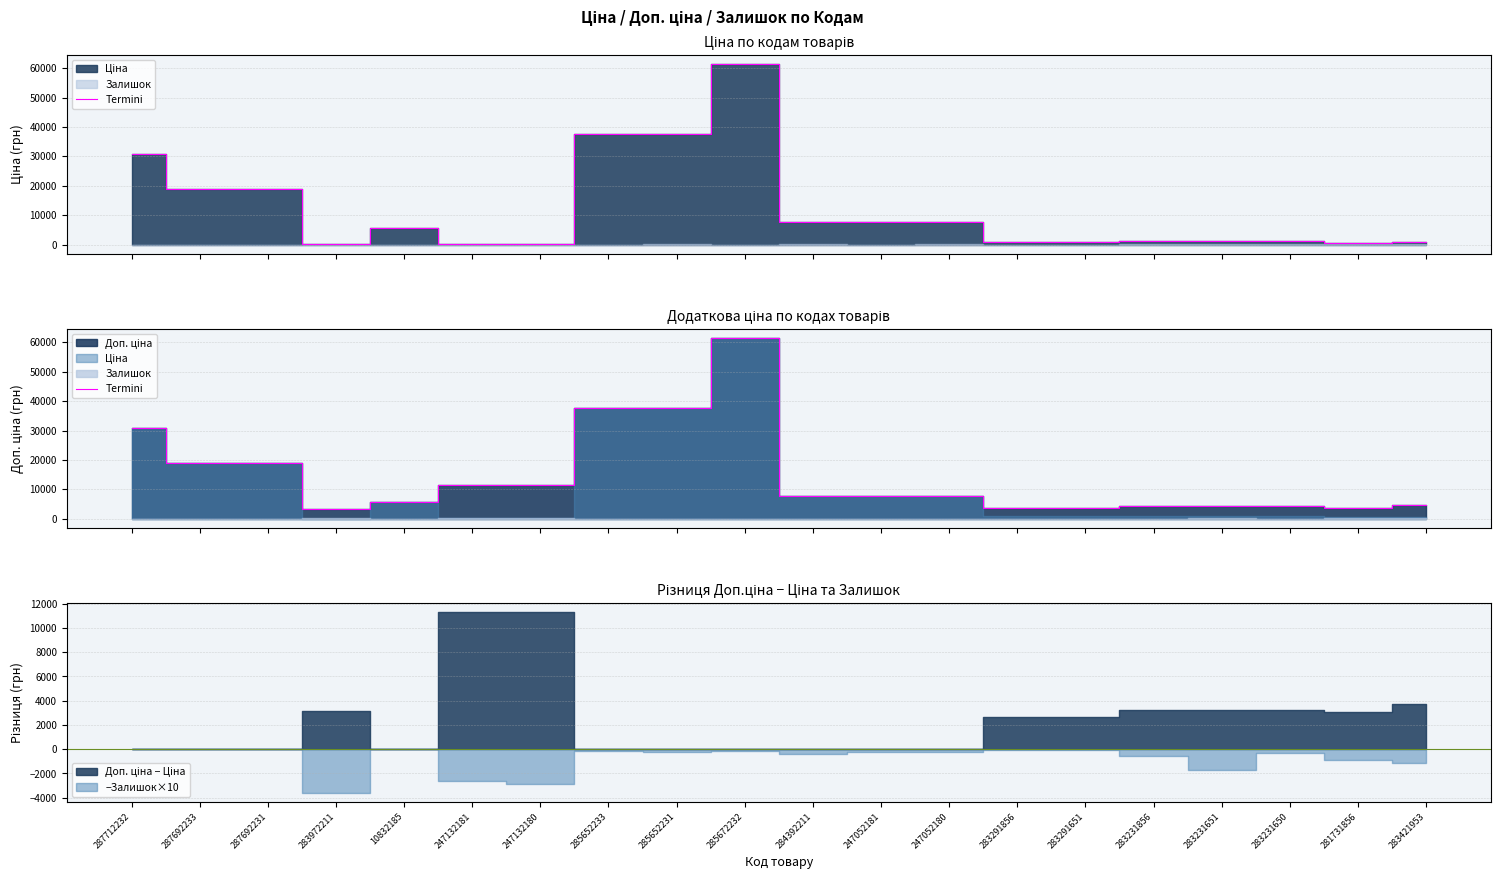

The chart shows a value of 9394.4 at 287712232. True or false?

False